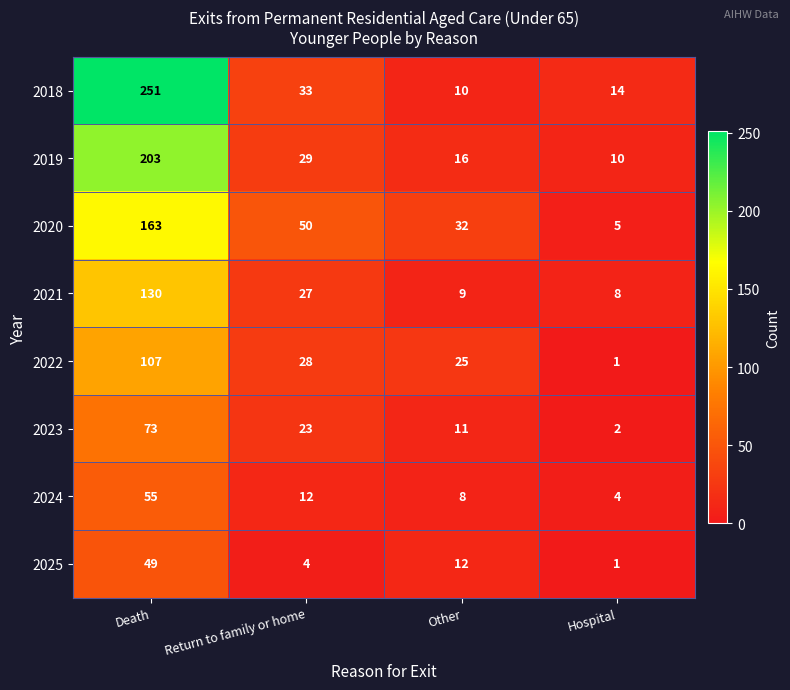

The 2019 series shows 29 at Return to family or home. True or false?

True